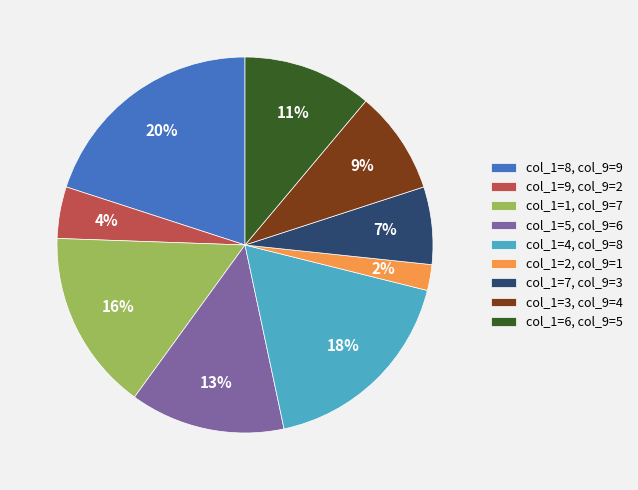

True or false: col_1=4, col_9=8 accounts for 18% of the total.

True